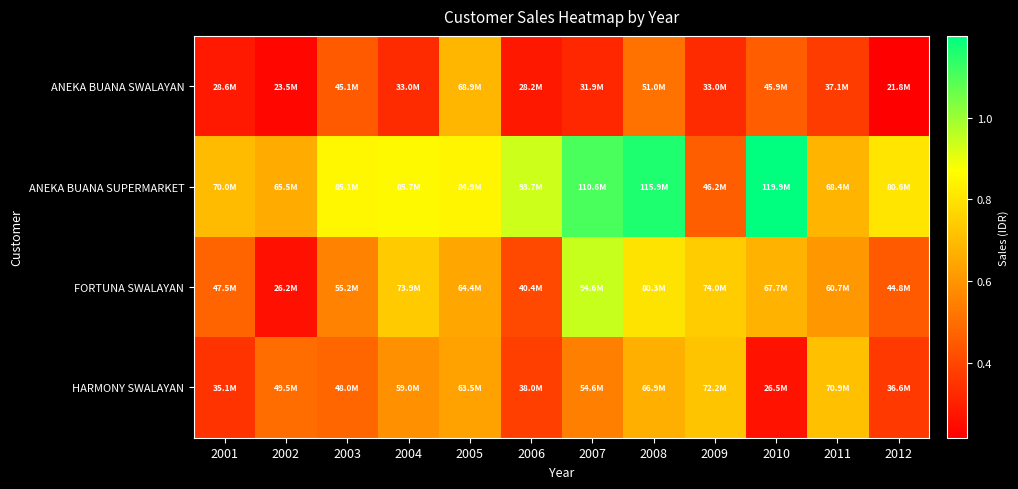

Which series has the widest spread of values?

ANEKA BUANA SUPERMARKET